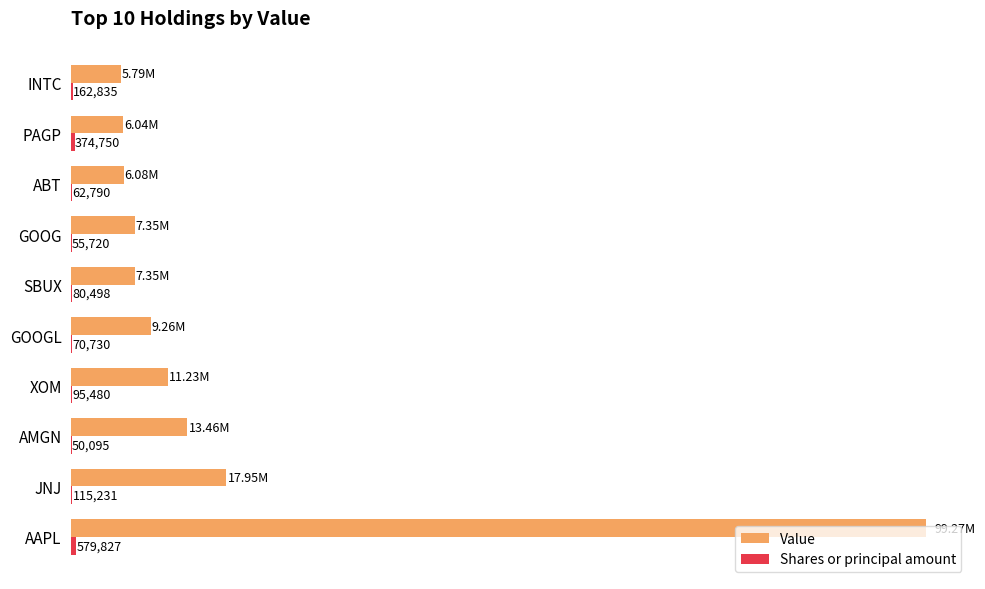

Which series changed the most between ABT and INTC?

Value